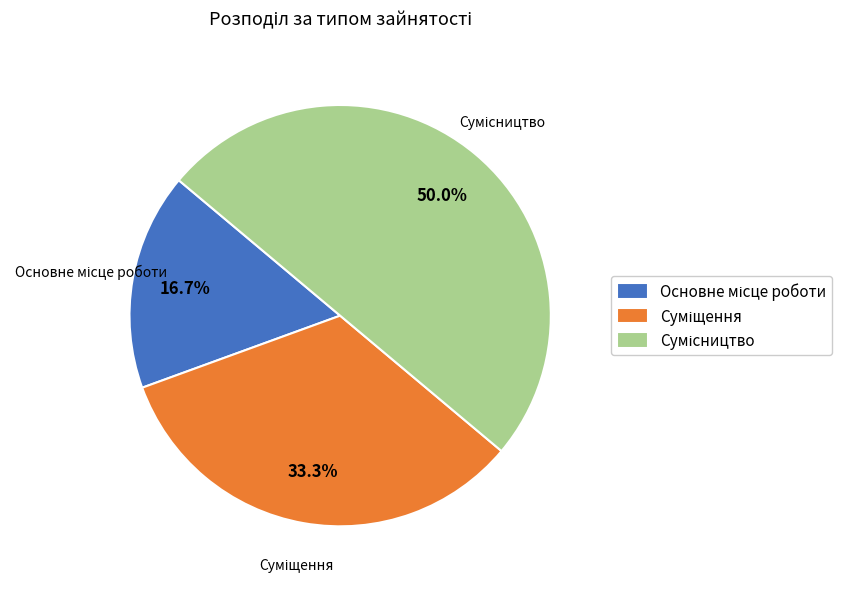

How many slices are in this pie chart?

3